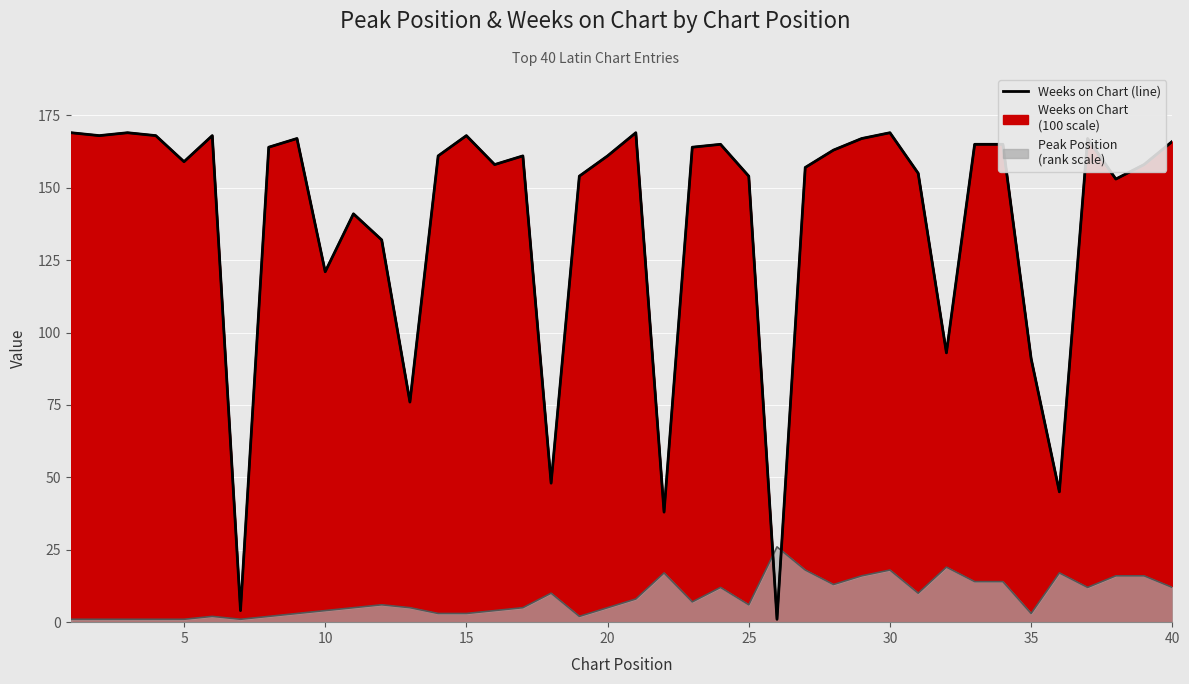

How many data points are less than 161?

19